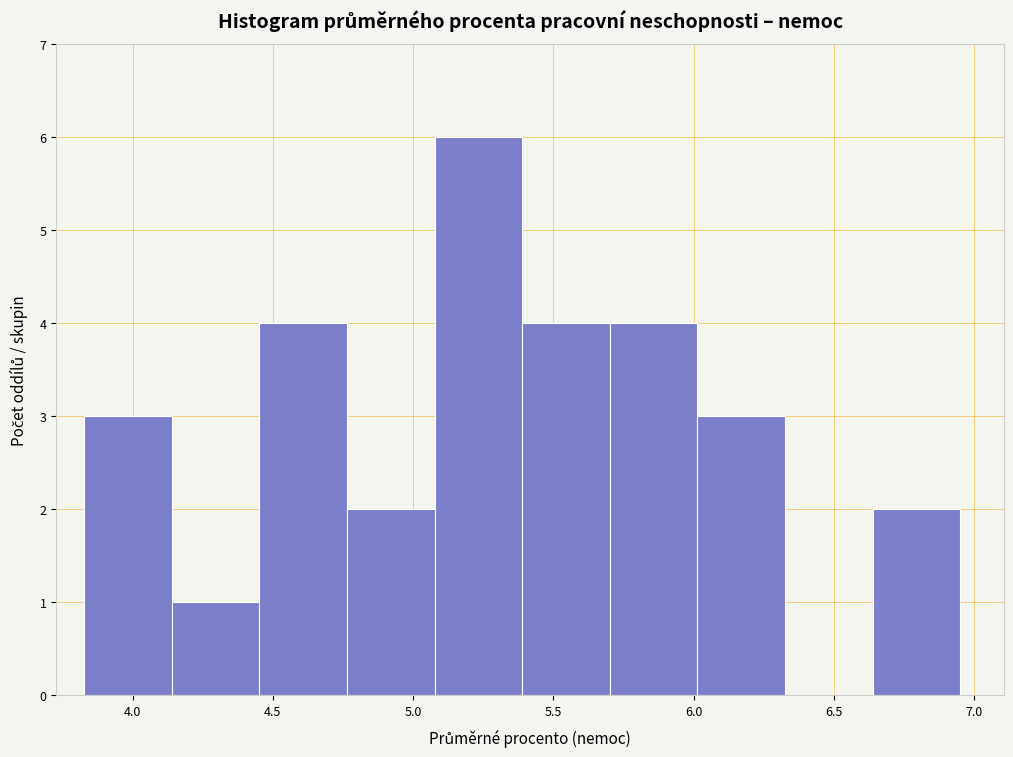

How tall is the bar that spans 4.75 to 5.10 on the x-axis? Neither the bar edges nor the heights are printed on the chart, so give them approximately, as read against the axes.

2